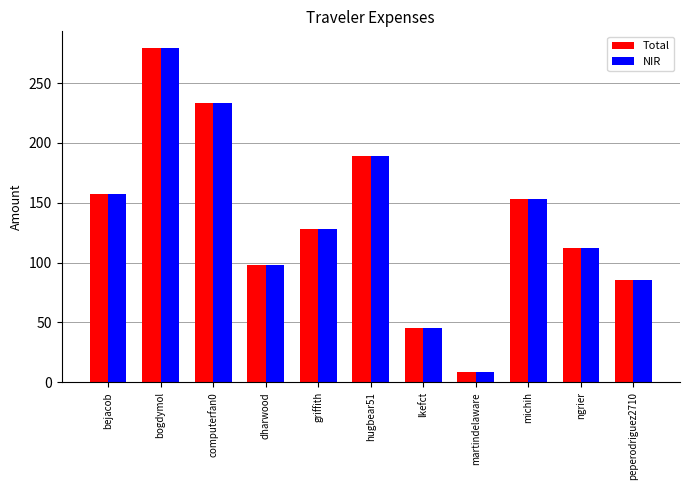

How many values in the NIR series exceed 128?

6